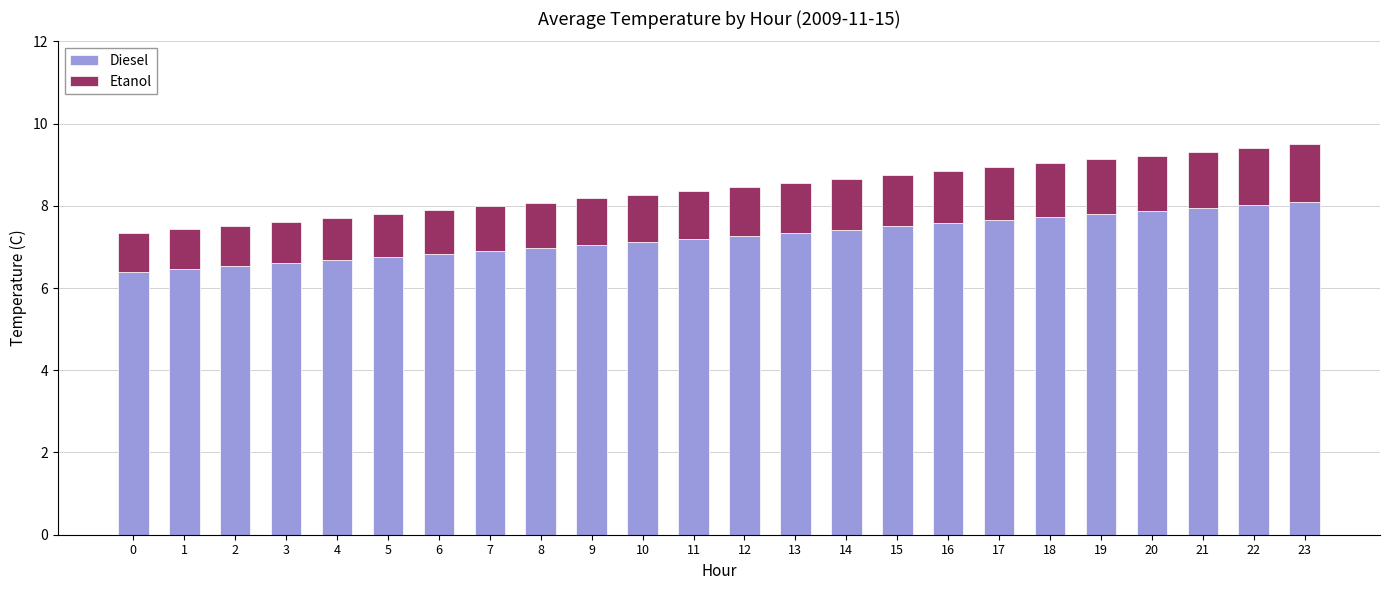

How many bars are there in total?

24